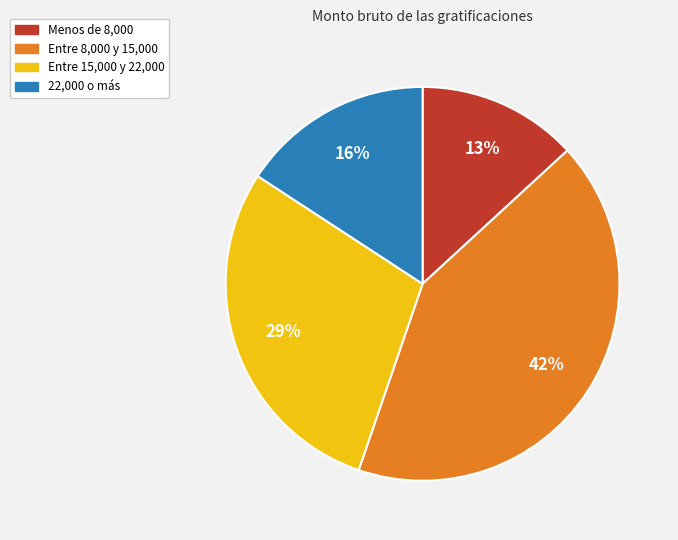

To the nearest percent, what is the difference between the largest and smallest slice percentages?

29%